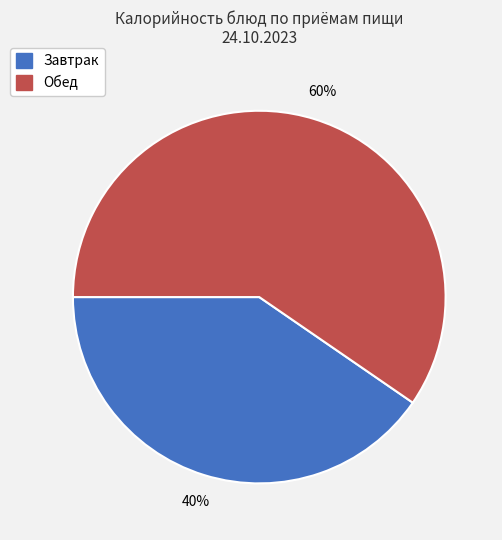

Count the number of slices in the pie.

2